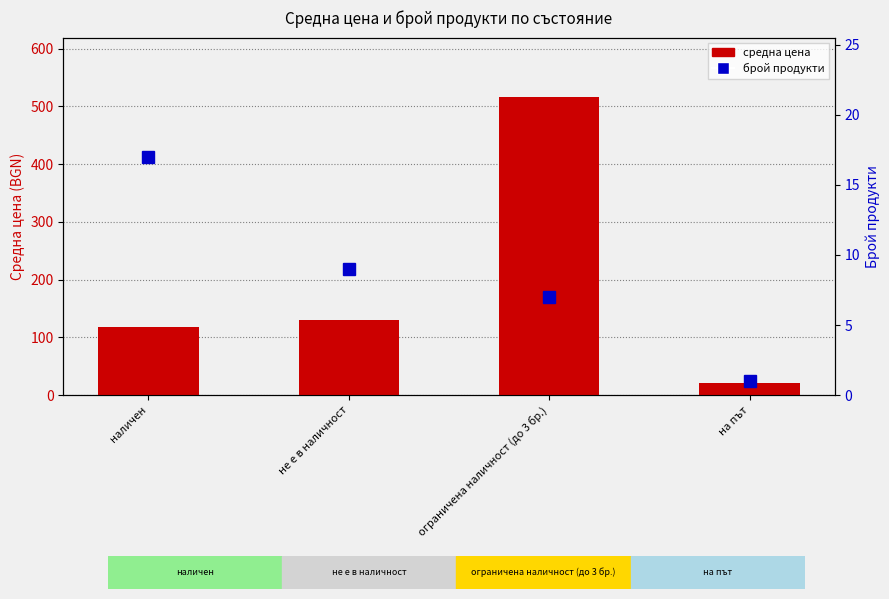

True or false: средна цена has a value of 117.4 at наличен.

True